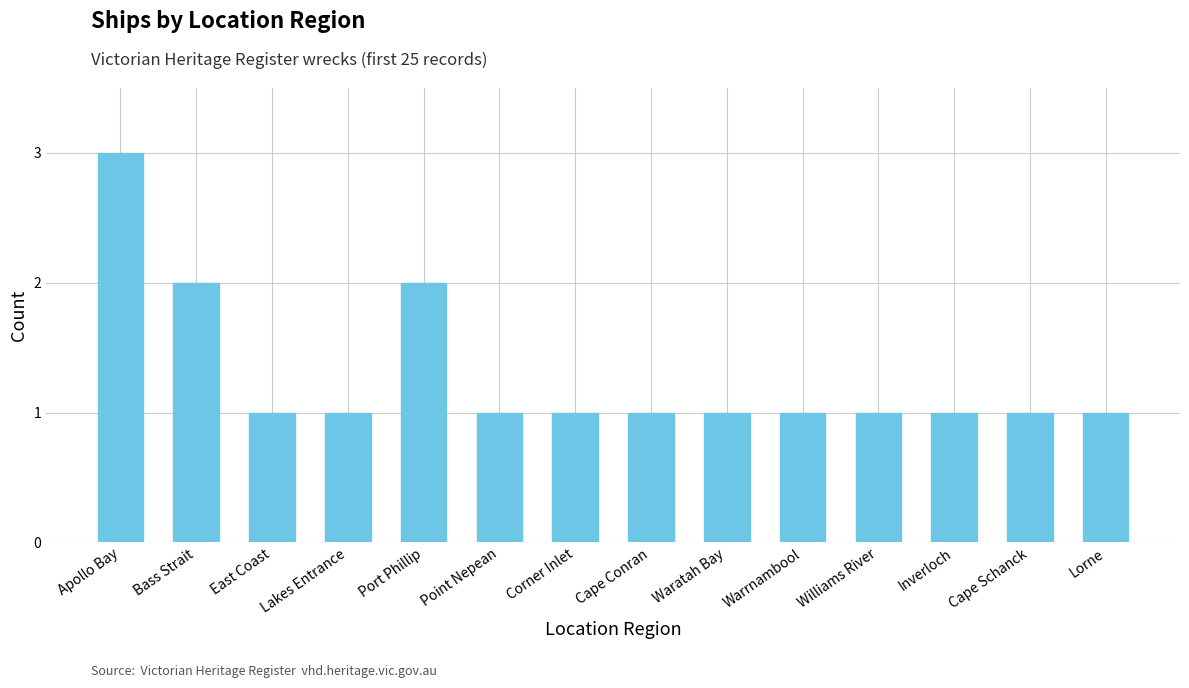

What is the difference between the maximum and minimum values?

2